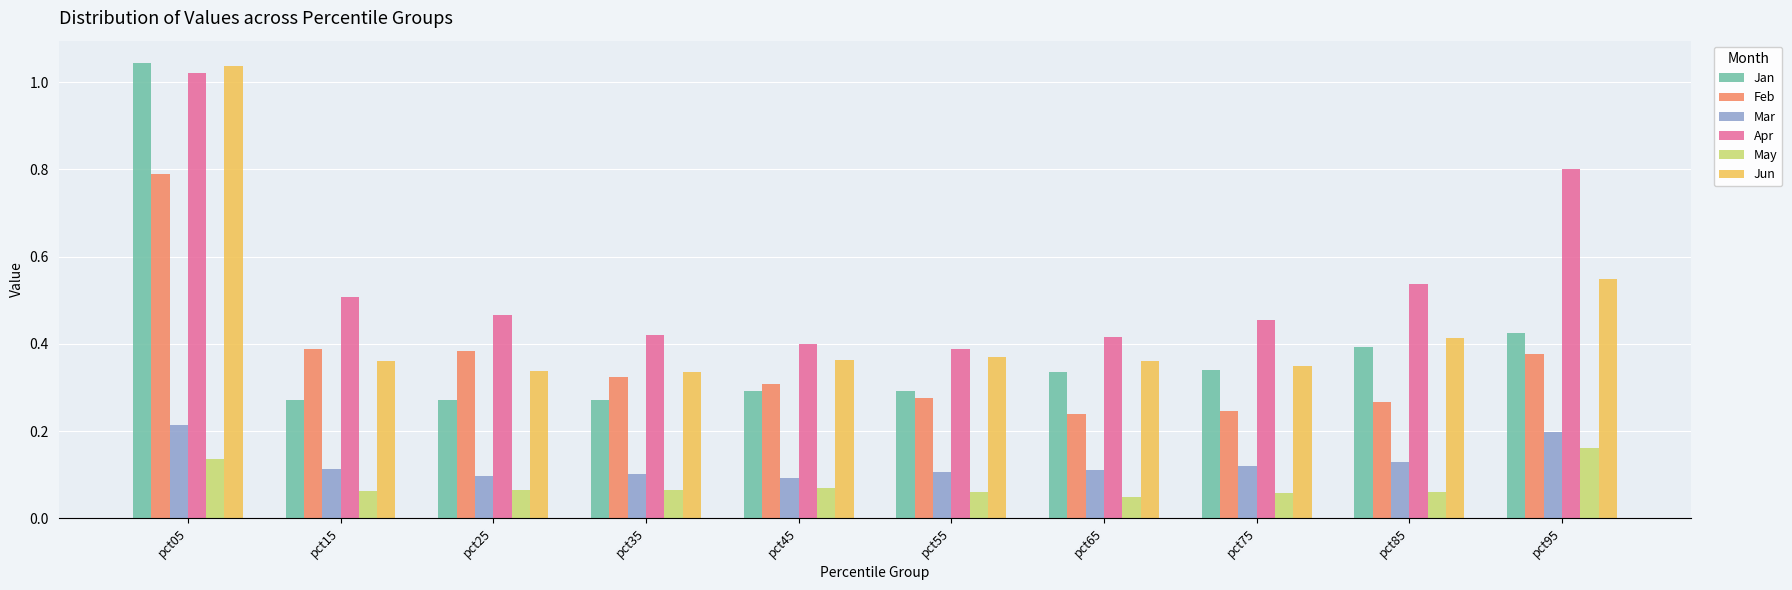

What is the spread (max minus min) of values at pct05?

0.9